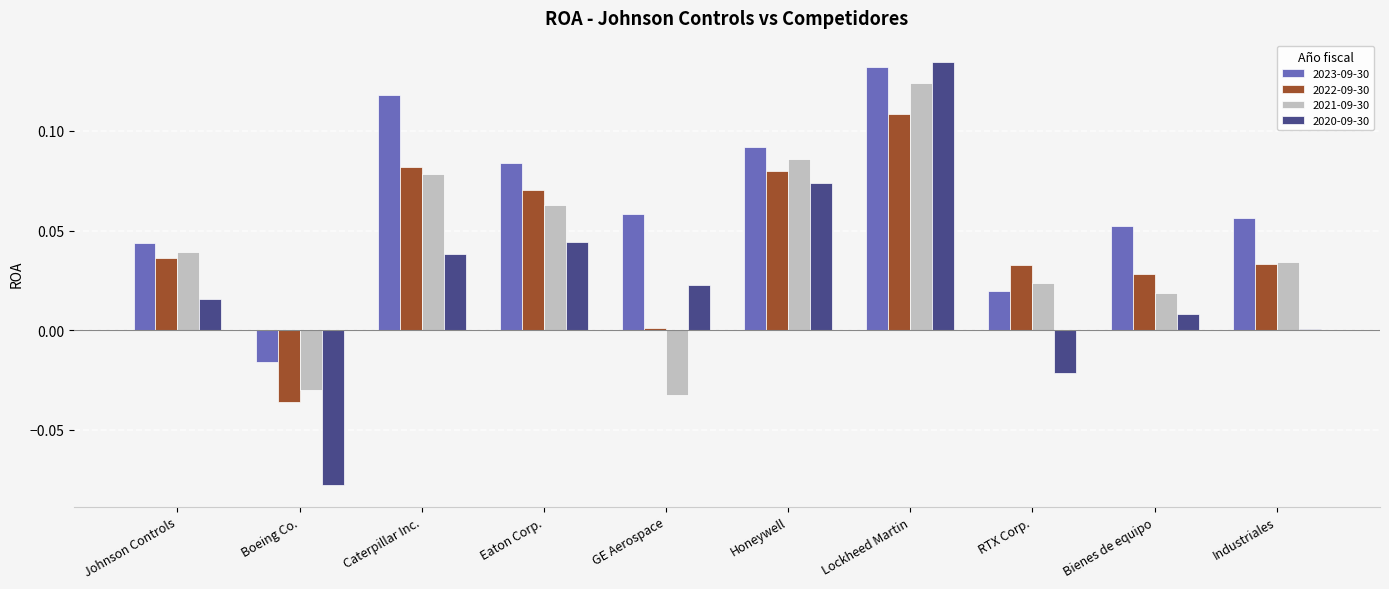

Is the value of 2023-09-30 at Johnson Controls greater than the value of 2020-09-30 at RTX Corp.?

Yes